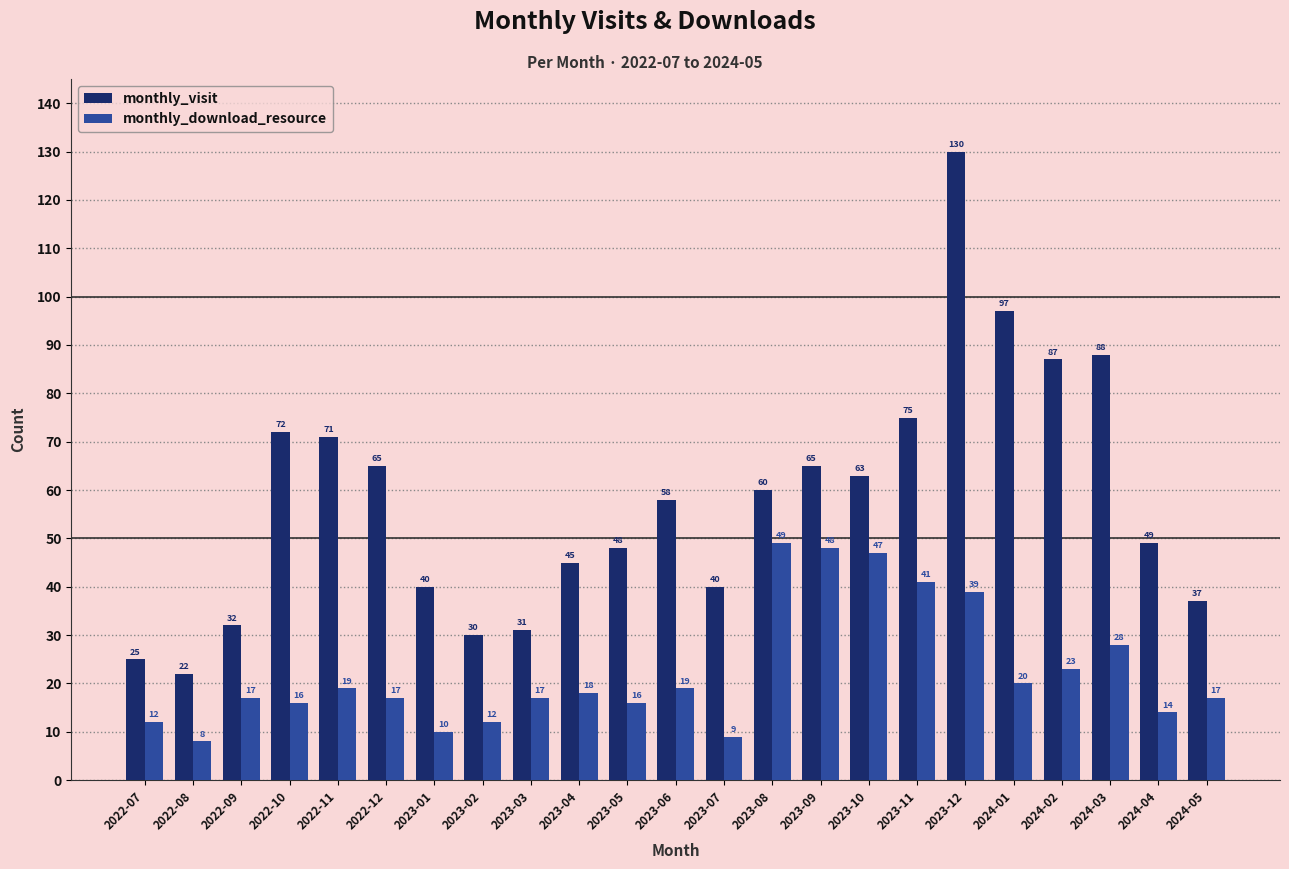

True or false: monthly_visit has a value of 130 at 2023-12.

True